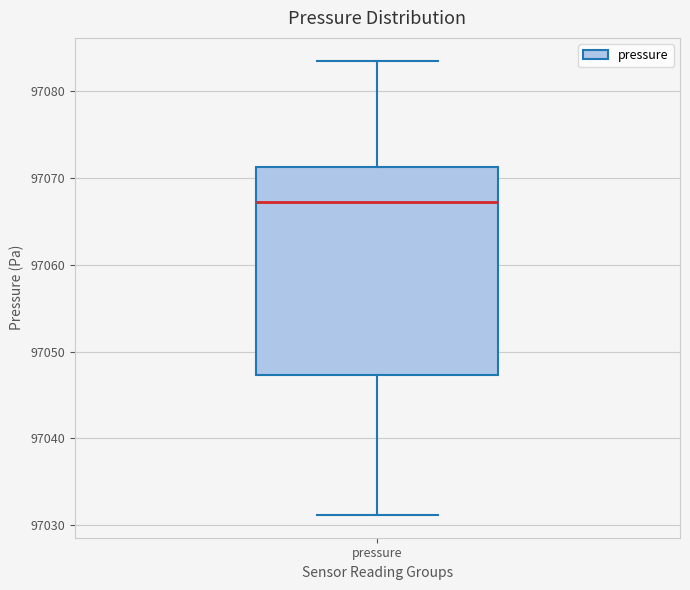

Where does the median line of the box for pressure sit on the y-axis? The values are not printed on the chart, so give them approximately, as read against the axis.

97067